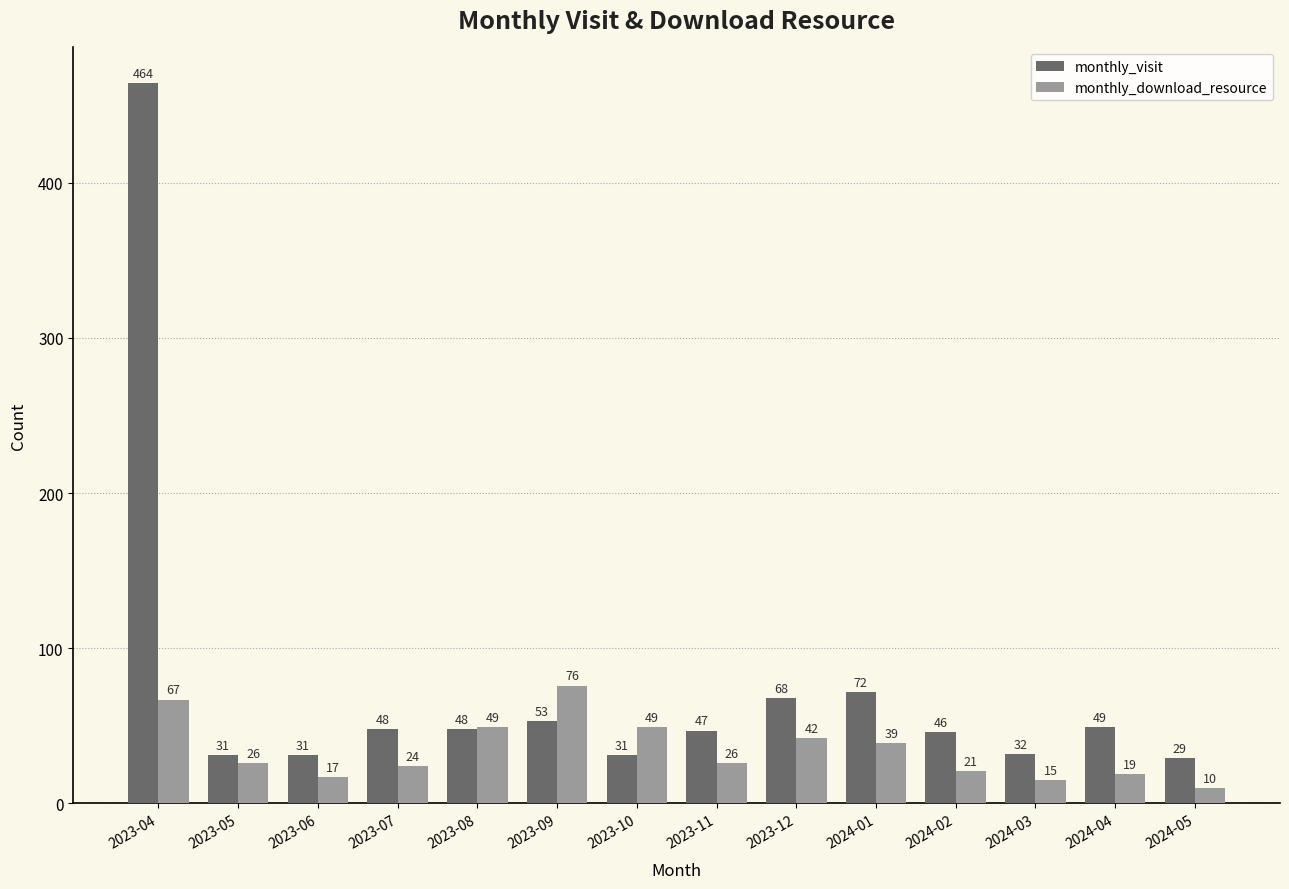

Which series has the widest spread of values?

monthly_visit